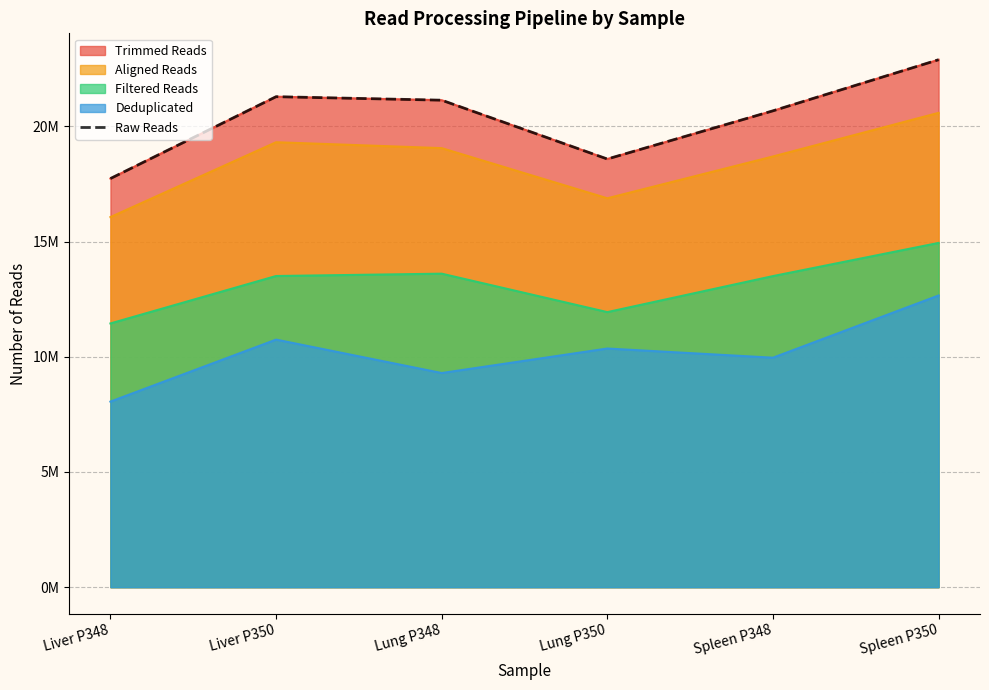

True or false: there are more than 0 points higher than both neighbors.

True